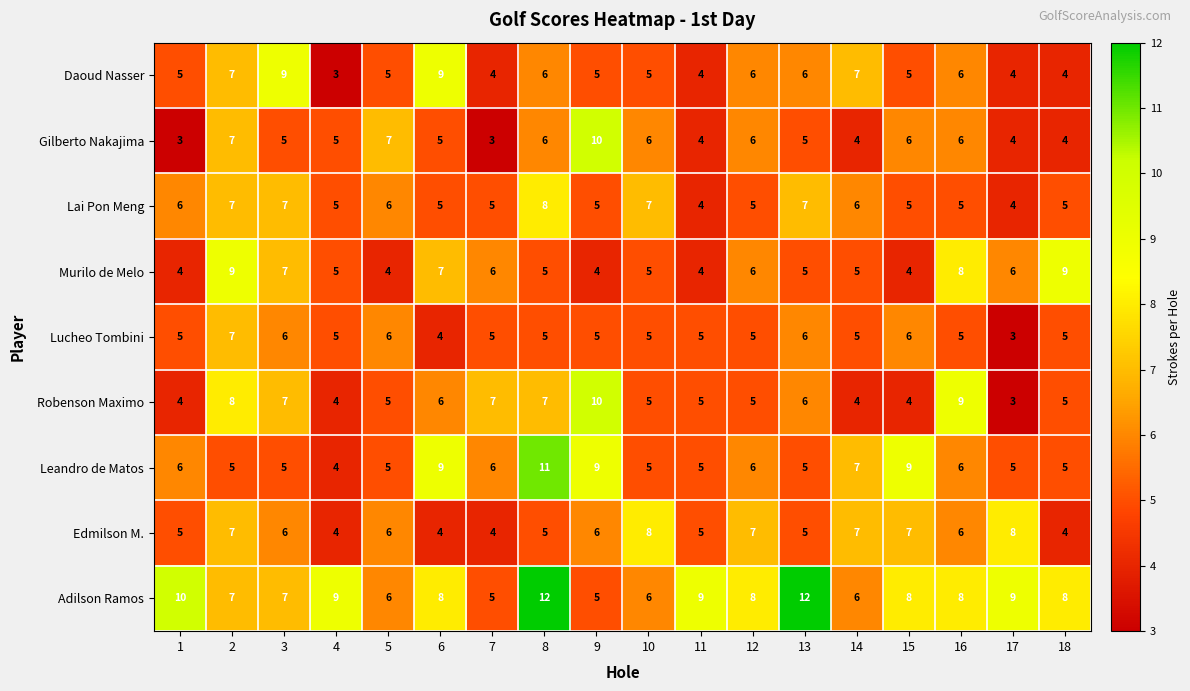

How many data points does each series have?

18